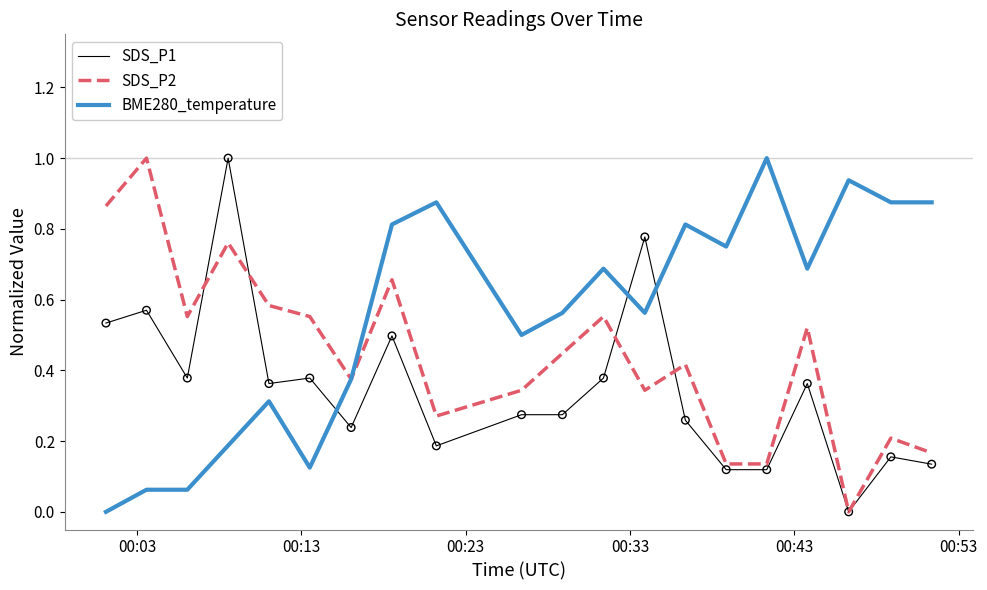

What are all the series names shown in the legend?

SDS_P1, SDS_P2, BME280_temperature